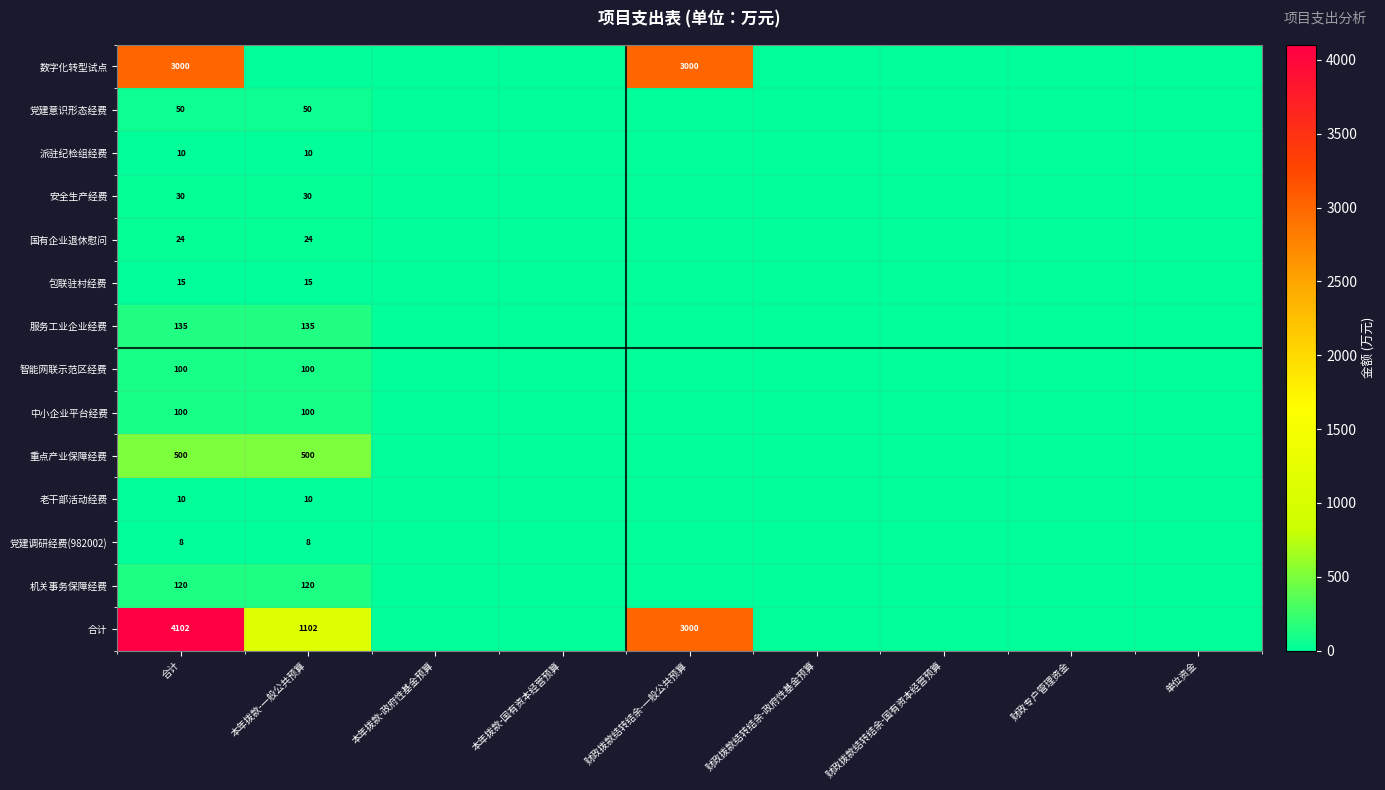

What is the difference between the highest and lowest values at 合计?

4094